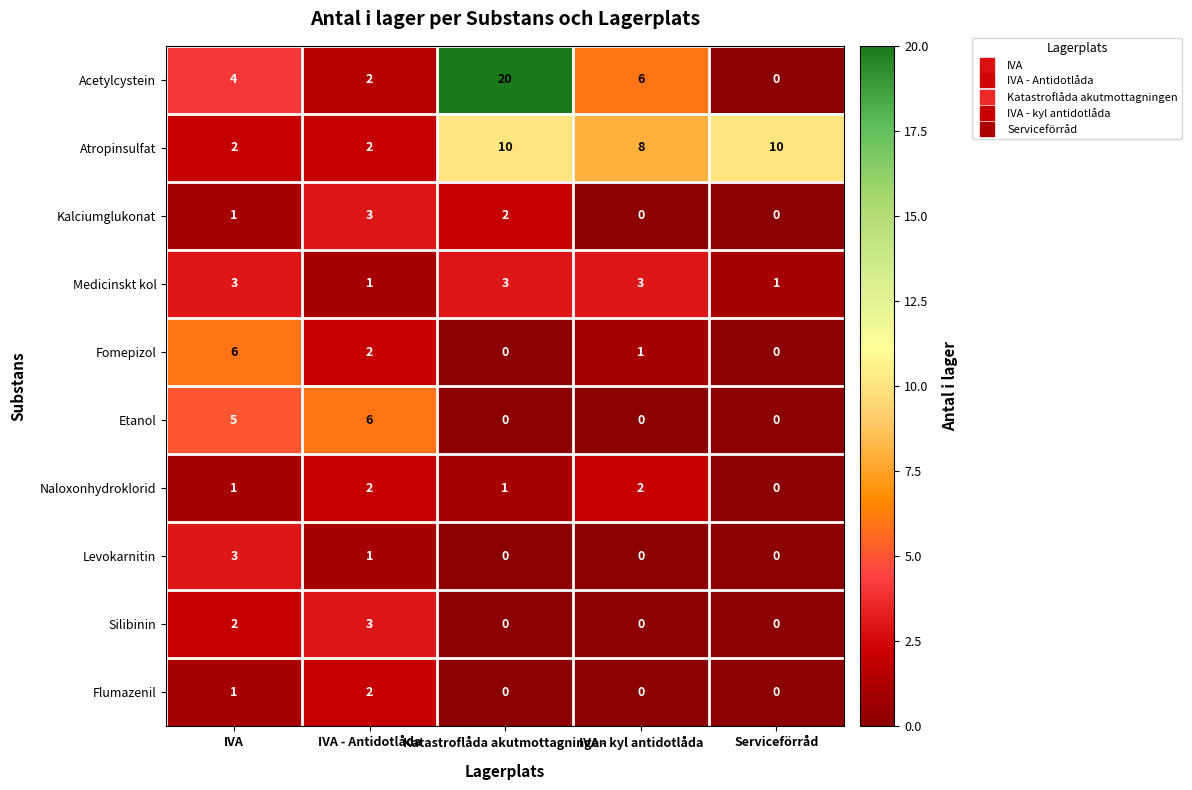

Which series has the largest range (max minus min)?

Acetylcystein